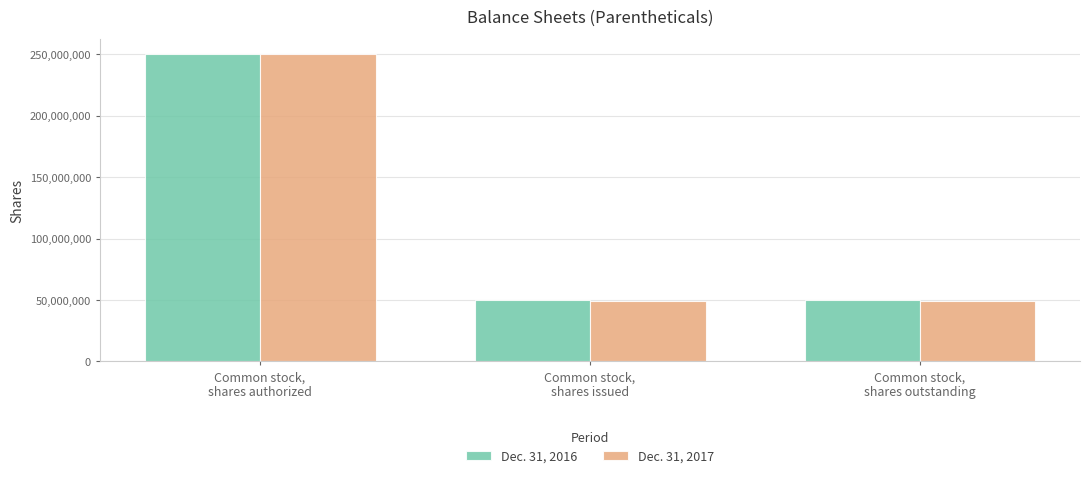

The value of Dec. 31, 2017 at Common stock,
shares outstanding is 28408831. True or false?

False